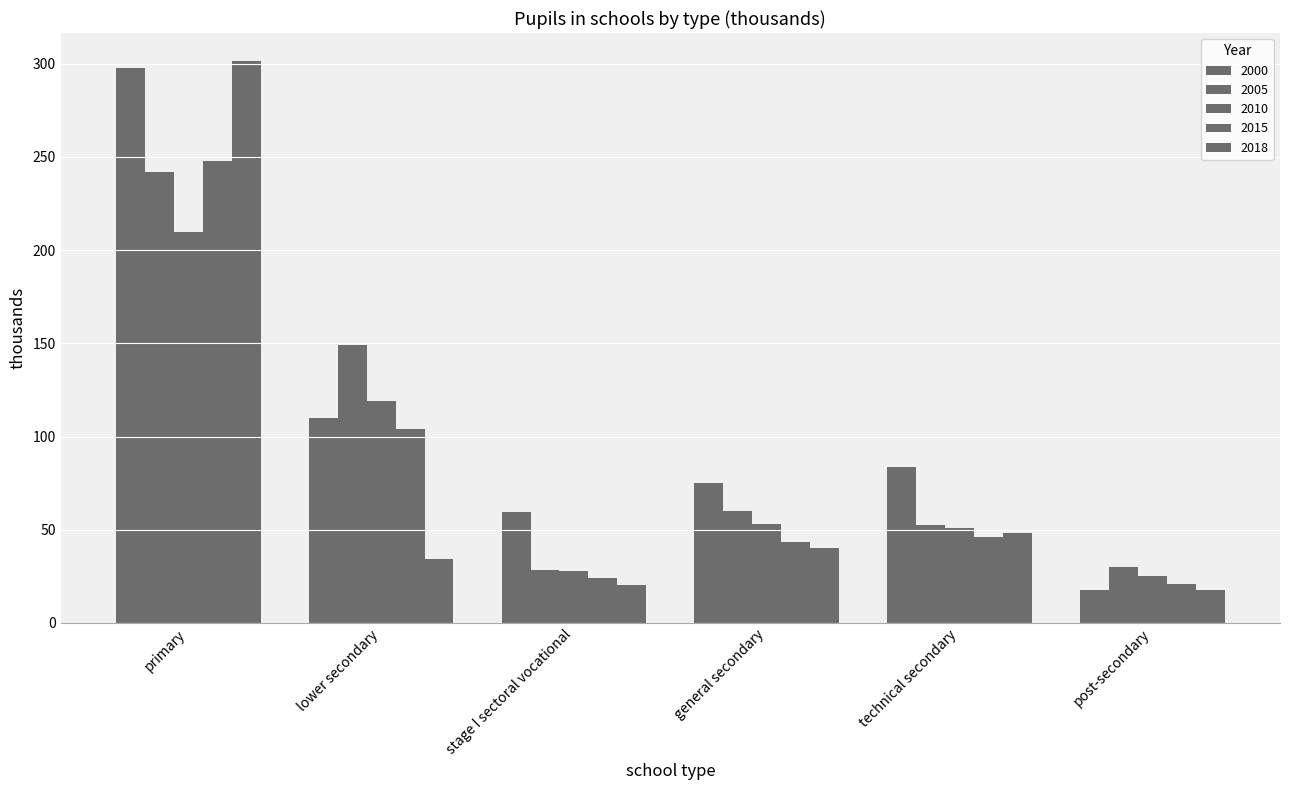

The value of 2015 at technical secondary is 67.0. True or false?

False